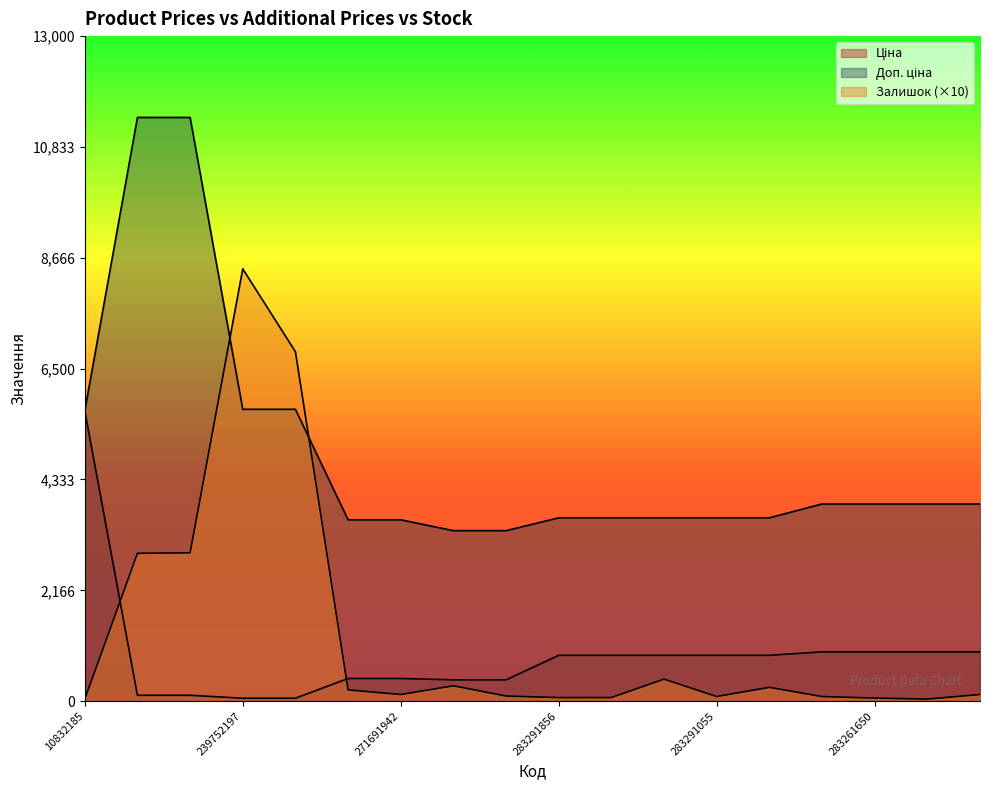

Where does the Ціна series first go above 895?

10832185